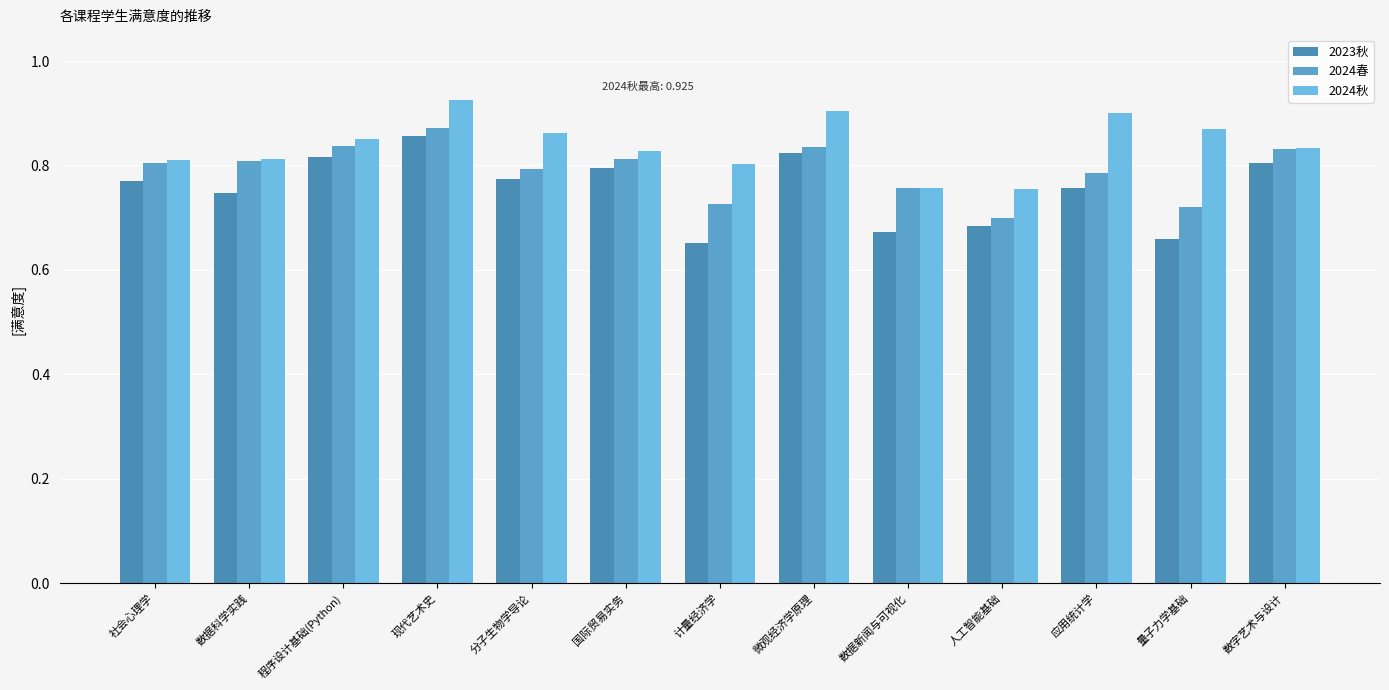

What is the spread (max minus min) of values at 现代艺术史?

0.1